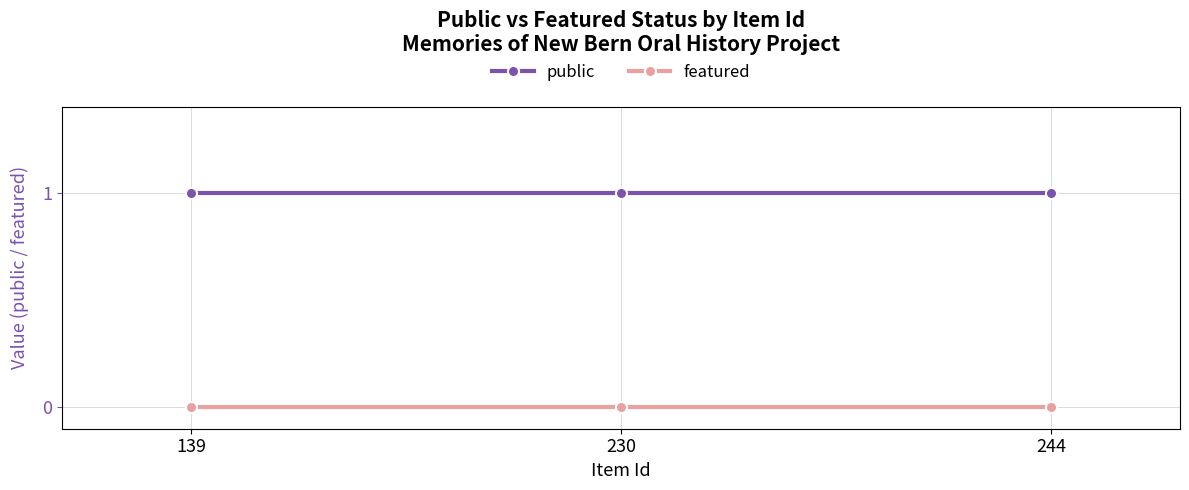

Reading right to left, transcribe all the data shown in this chart.

public: 244=1	230=1	139=1
featured: 244=0	230=0	139=0